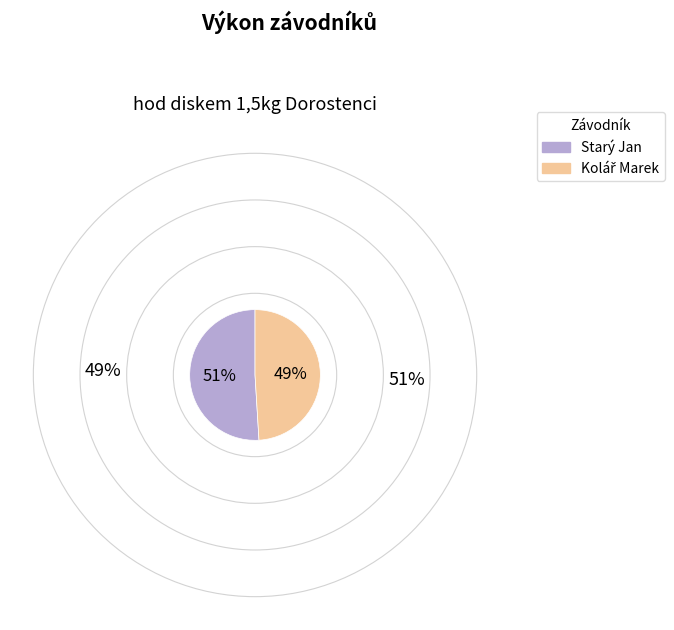

Is there a majority slice in this chart?

Yes